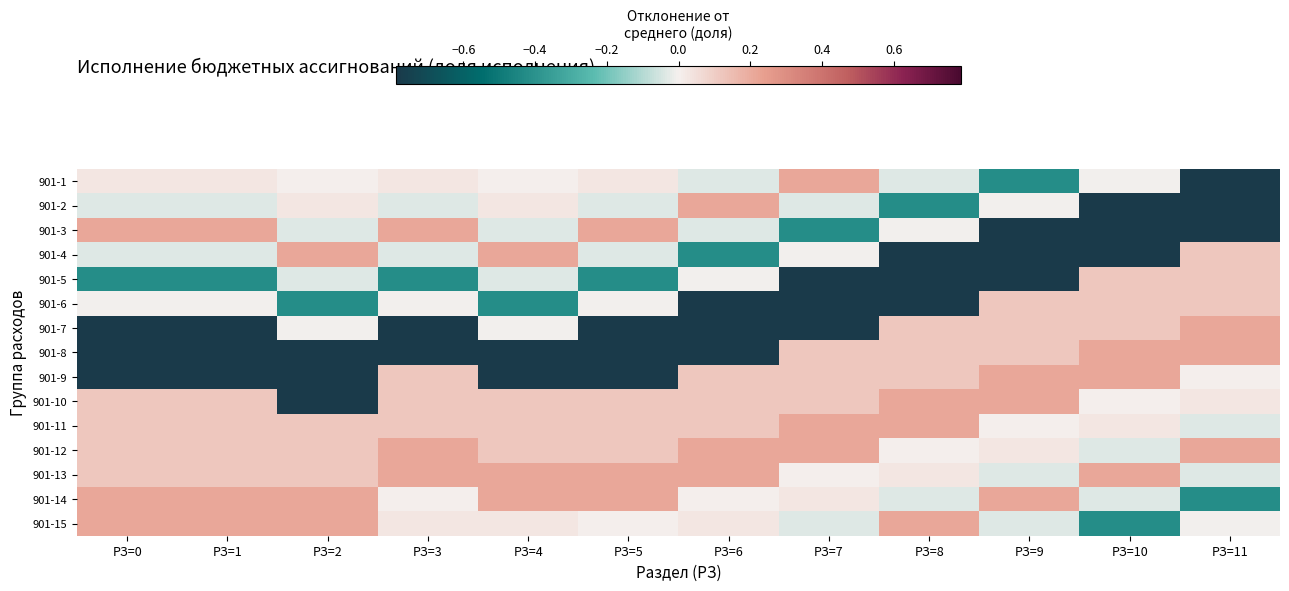

Reading left to right, transcribe all the data shown in this chart.

901-1: РЗ=0=0.0	РЗ=1=0.0	РЗ=2=0.0	РЗ=3=0.0	РЗ=4=0.0	РЗ=5=0.0	РЗ=6=-0.0	РЗ=7=0.2	РЗ=8=-0.0	РЗ=9=-0.4	РЗ=10=-0.0	РЗ=11=-0.8
901-2: РЗ=0=-0.0	РЗ=1=-0.0	РЗ=2=0.0	РЗ=3=-0.0	РЗ=4=0.0	РЗ=5=-0.0	РЗ=6=0.2	РЗ=7=-0.0	РЗ=8=-0.4	РЗ=9=-0.0	РЗ=10=-0.8	РЗ=11=-0.8
901-3: РЗ=0=0.2	РЗ=1=0.2	РЗ=2=-0.0	РЗ=3=0.2	РЗ=4=-0.0	РЗ=5=0.2	РЗ=6=-0.0	РЗ=7=-0.4	РЗ=8=-0.0	РЗ=9=-0.8	РЗ=10=-0.8	РЗ=11=-0.8
901-4: РЗ=0=-0.0	РЗ=1=-0.0	РЗ=2=0.2	РЗ=3=-0.0	РЗ=4=0.2	РЗ=5=-0.0	РЗ=6=-0.4	РЗ=7=-0.0	РЗ=8=-0.8	РЗ=9=-0.8	РЗ=10=-0.8	РЗ=11=0.1
901-5: РЗ=0=-0.4	РЗ=1=-0.4	РЗ=2=-0.0	РЗ=3=-0.4	РЗ=4=-0.0	РЗ=5=-0.4	РЗ=6=-0.0	РЗ=7=-0.8	РЗ=8=-0.8	РЗ=9=-0.8	РЗ=10=0.1	РЗ=11=0.1
901-6: РЗ=0=-0.0	РЗ=1=-0.0	РЗ=2=-0.4	РЗ=3=-0.0	РЗ=4=-0.4	РЗ=5=-0.0	РЗ=6=-0.8	РЗ=7=-0.8	РЗ=8=-0.8	РЗ=9=0.1	РЗ=10=0.1	РЗ=11=0.1
901-7: РЗ=0=-0.8	РЗ=1=-0.8	РЗ=2=-0.0	РЗ=3=-0.8	РЗ=4=-0.0	РЗ=5=-0.8	РЗ=6=-0.8	РЗ=7=-0.8	РЗ=8=0.1	РЗ=9=0.1	РЗ=10=0.1	РЗ=11=0.2
901-8: РЗ=0=-0.8	РЗ=1=-0.8	РЗ=2=-0.8	РЗ=3=-0.8	РЗ=4=-0.8	РЗ=5=-0.8	РЗ=6=-0.8	РЗ=7=0.1	РЗ=8=0.1	РЗ=9=0.1	РЗ=10=0.2	РЗ=11=0.2
901-9: РЗ=0=-0.8	РЗ=1=-0.8	РЗ=2=-0.8	РЗ=3=0.1	РЗ=4=-0.8	РЗ=5=-0.8	РЗ=6=0.1	РЗ=7=0.1	РЗ=8=0.1	РЗ=9=0.2	РЗ=10=0.2	РЗ=11=0.0
901-10: РЗ=0=0.1	РЗ=1=0.1	РЗ=2=-0.8	РЗ=3=0.1	РЗ=4=0.1	РЗ=5=0.1	РЗ=6=0.1	РЗ=7=0.1	РЗ=8=0.2	РЗ=9=0.2	РЗ=10=0.0	РЗ=11=0.0
901-11: РЗ=0=0.1	РЗ=1=0.1	РЗ=2=0.1	РЗ=3=0.1	РЗ=4=0.1	РЗ=5=0.1	РЗ=6=0.1	РЗ=7=0.2	РЗ=8=0.2	РЗ=9=0.0	РЗ=10=0.0	РЗ=11=-0.0
901-12: РЗ=0=0.1	РЗ=1=0.1	РЗ=2=0.1	РЗ=3=0.2	РЗ=4=0.1	РЗ=5=0.1	РЗ=6=0.2	РЗ=7=0.2	РЗ=8=0.0	РЗ=9=0.0	РЗ=10=-0.0	РЗ=11=0.2
901-13: РЗ=0=0.1	РЗ=1=0.1	РЗ=2=0.1	РЗ=3=0.2	РЗ=4=0.2	РЗ=5=0.2	РЗ=6=0.2	РЗ=7=0.0	РЗ=8=0.0	РЗ=9=-0.0	РЗ=10=0.2	РЗ=11=-0.0
901-14: РЗ=0=0.2	РЗ=1=0.2	РЗ=2=0.2	РЗ=3=0.0	РЗ=4=0.2	РЗ=5=0.2	РЗ=6=0.0	РЗ=7=0.0	РЗ=8=-0.0	РЗ=9=0.2	РЗ=10=-0.0	РЗ=11=-0.4
901-15: РЗ=0=0.2	РЗ=1=0.2	РЗ=2=0.2	РЗ=3=0.0	РЗ=4=0.0	РЗ=5=0.0	РЗ=6=0.0	РЗ=7=-0.0	РЗ=8=0.2	РЗ=9=-0.0	РЗ=10=-0.4	РЗ=11=-0.0